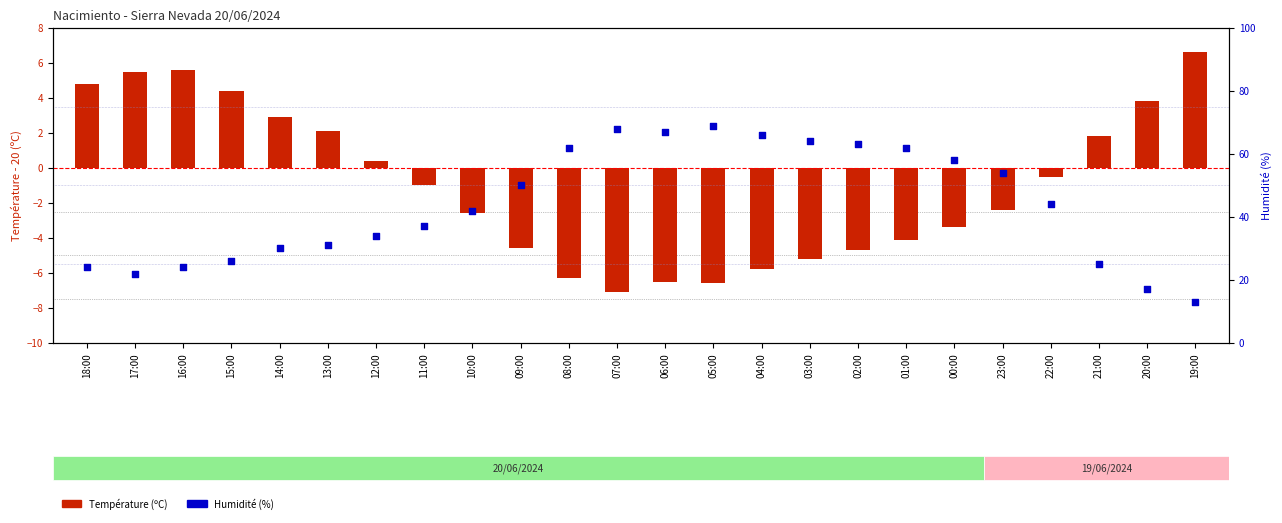

What is the total value across all series at 15:00?

30.4